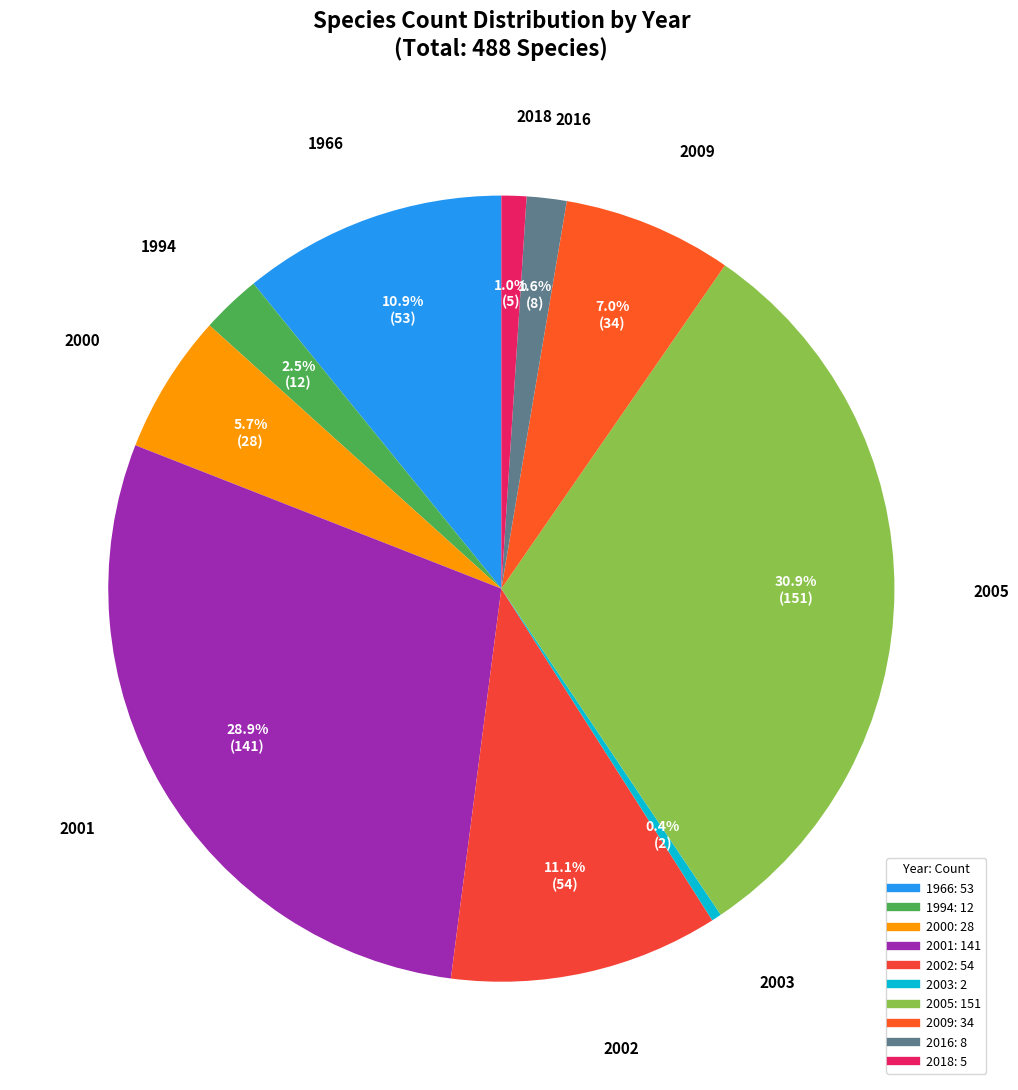

To the nearest percent, what is the combined percentage of 2005 and 2001?

60%